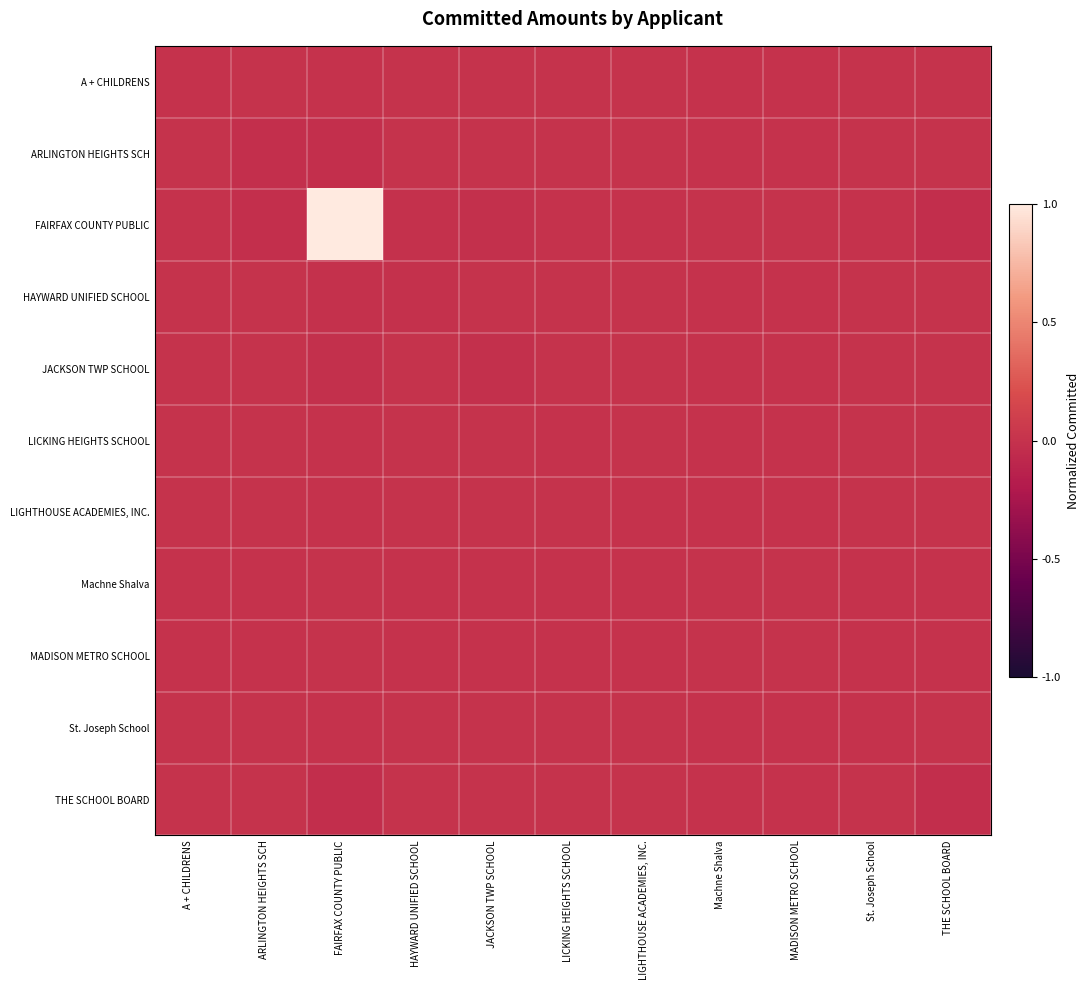

How many data points does each series have?

11